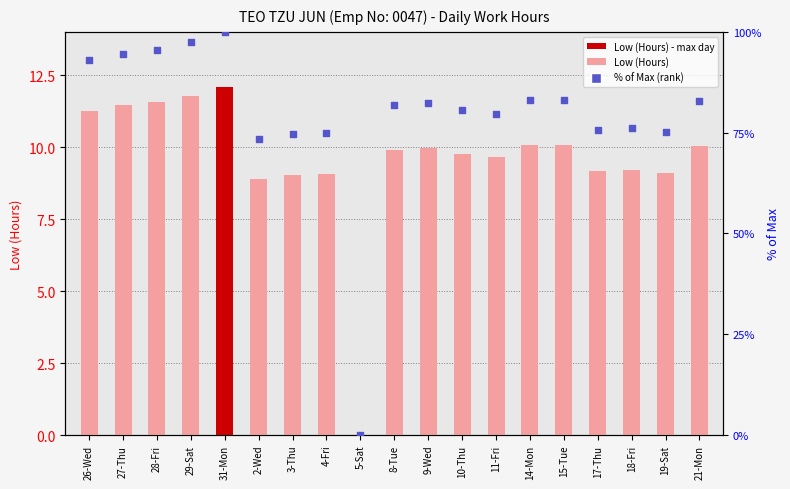

What is the total value across all series at 4-Fri?

83.8